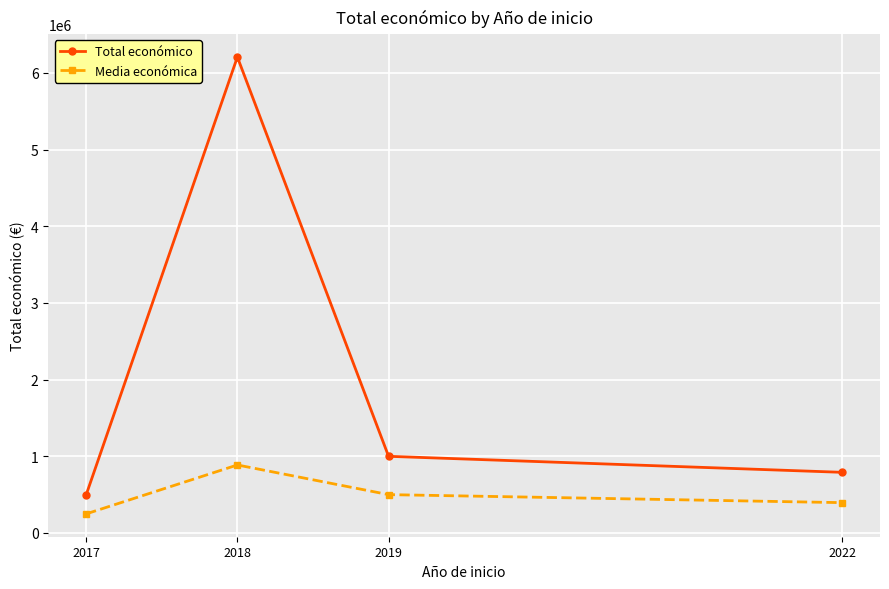

Between 2018 and 2019, which series saw the biggest shift?

Total económico